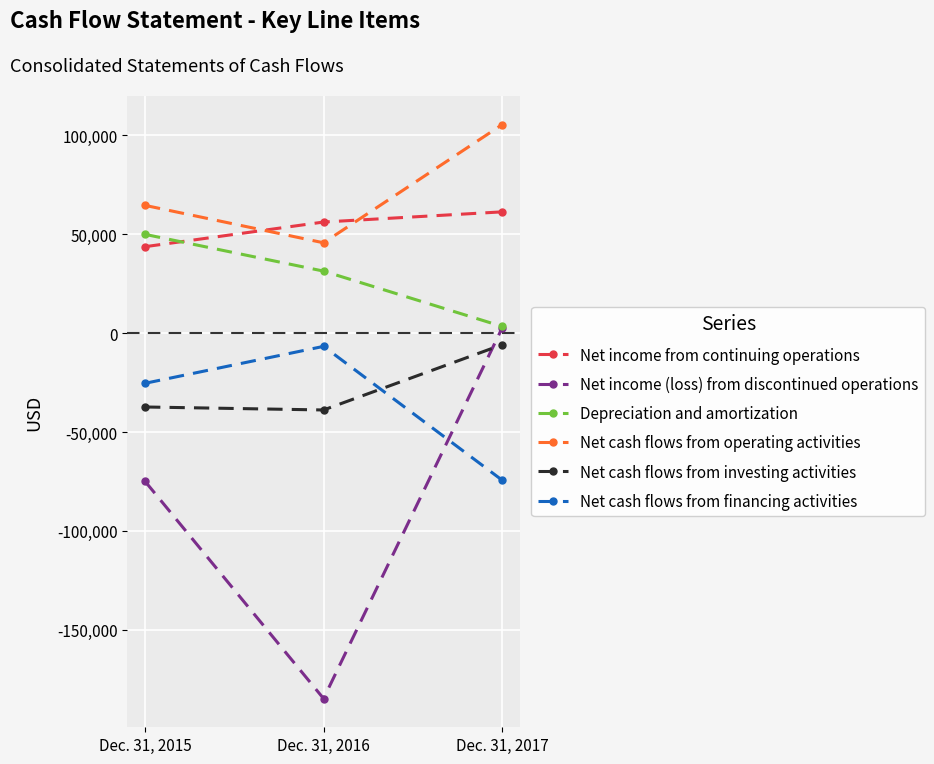

List the labels in order of Net income from continuing operations value, largest first.

Dec. 31, 2017, Dec. 31, 2016, Dec. 31, 2015